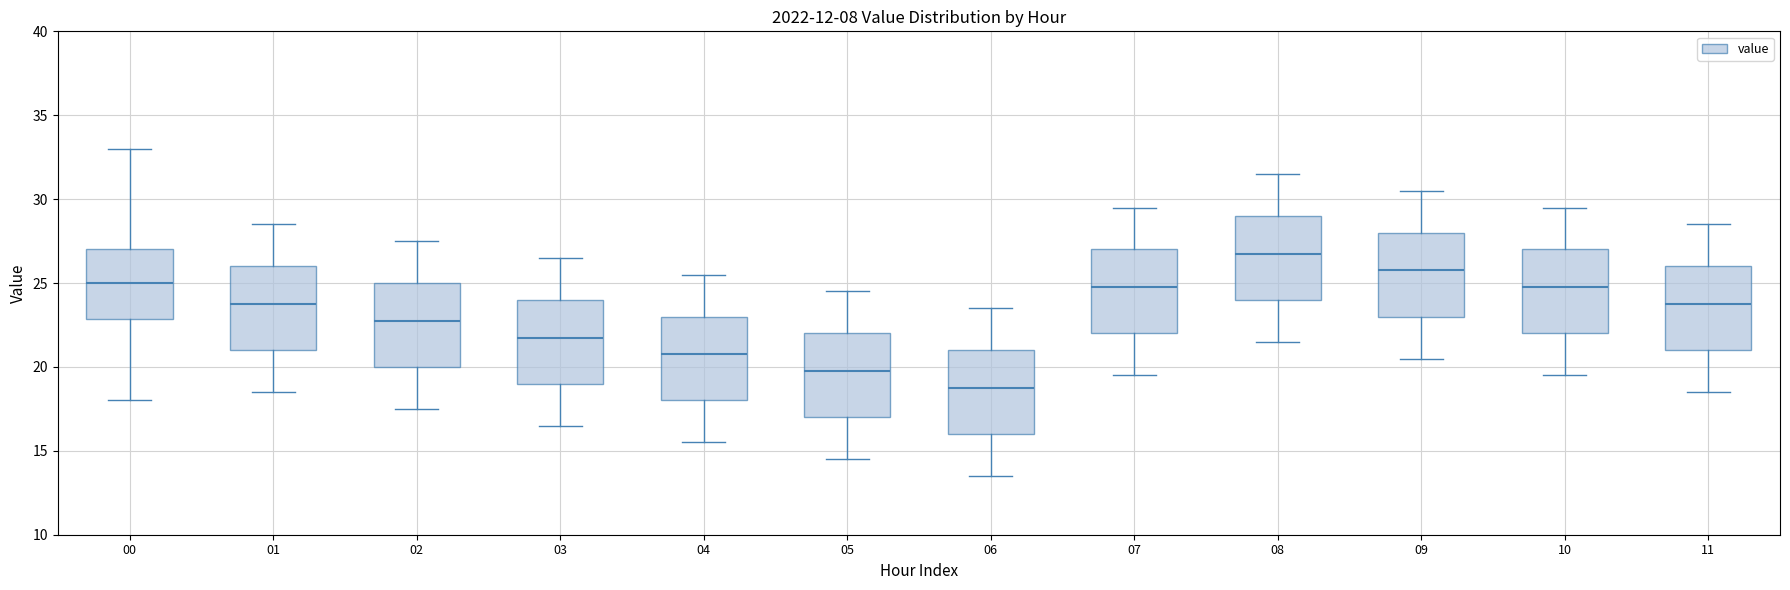

Reading left to right, transcribe this box plot: for each box, give where its median line is, the range the box spans, and where its two whiskers end, as read against the y-axis. The values are not printed on the chart, so give them approximately, as read against the axis.

00: median 25.0, box 23.0 to 27.0, whiskers 18.0 to 33.0
01: median 24.0, box 21.0 to 26.0, whiskers 18.5 to 28.5
02: median 23.0, box 20.0 to 25.0, whiskers 17.5 to 27.5
03: median 22.0, box 19.0 to 24.0, whiskers 16.5 to 26.5
04: median 21.0, box 18.0 to 23.0, whiskers 15.5 to 25.5
05: median 20.0, box 17.0 to 22.0, whiskers 14.5 to 24.5
06: median 19.0, box 16.0 to 21.0, whiskers 13.5 to 23.5
07: median 25.0, box 22.0 to 27.0, whiskers 19.5 to 29.5
08: median 27.0, box 24.0 to 29.0, whiskers 21.5 to 31.5
09: median 26.0, box 23.0 to 28.0, whiskers 20.5 to 30.5
10: median 25.0, box 22.0 to 27.0, whiskers 19.5 to 29.5
11: median 24.0, box 21.0 to 26.0, whiskers 18.5 to 28.5